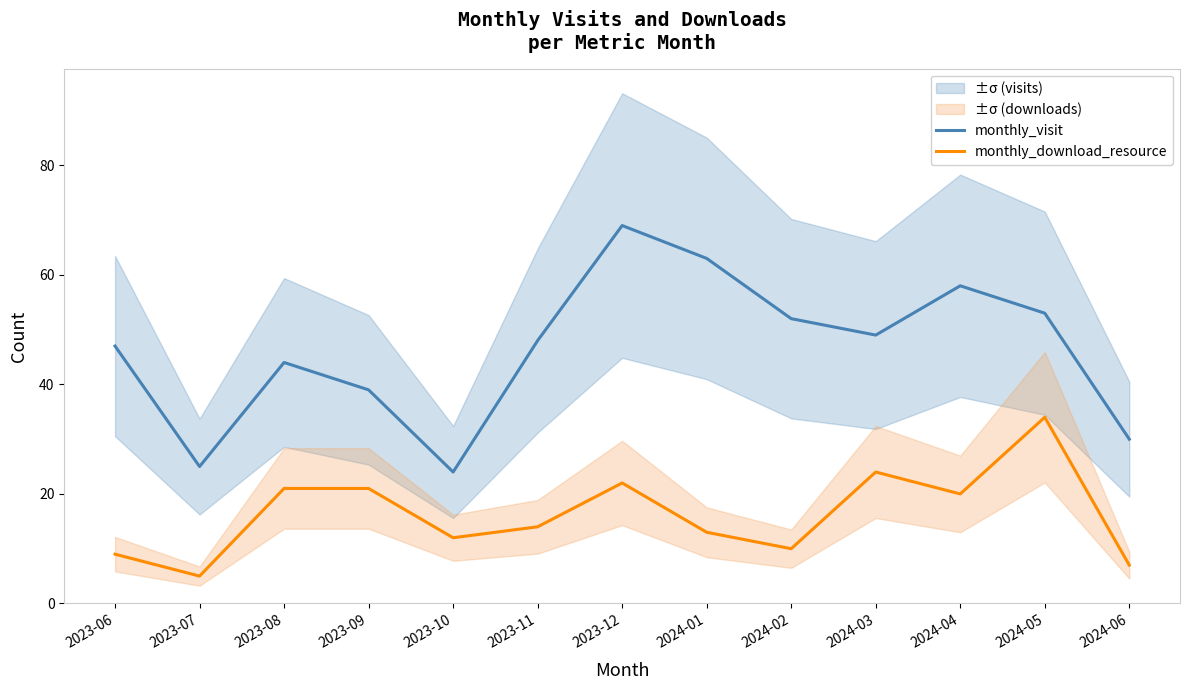

Which category has the highest value in the monthly_download_resource series?

2024-05